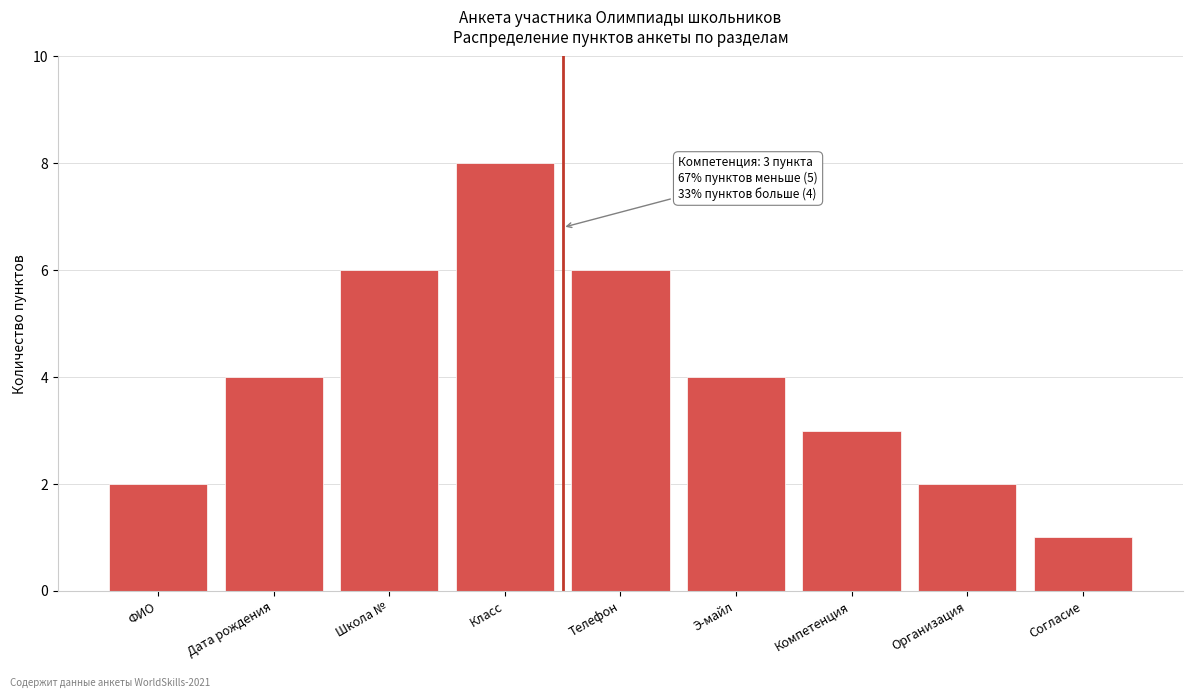

Reading left to right, extract all data points from this chart.

ФИО=2	Дата рождения=4	Школа №=6	Класс=8	Телефон=6	Э-майл=4	Компетенция=3	Организация=2	Согласие=1